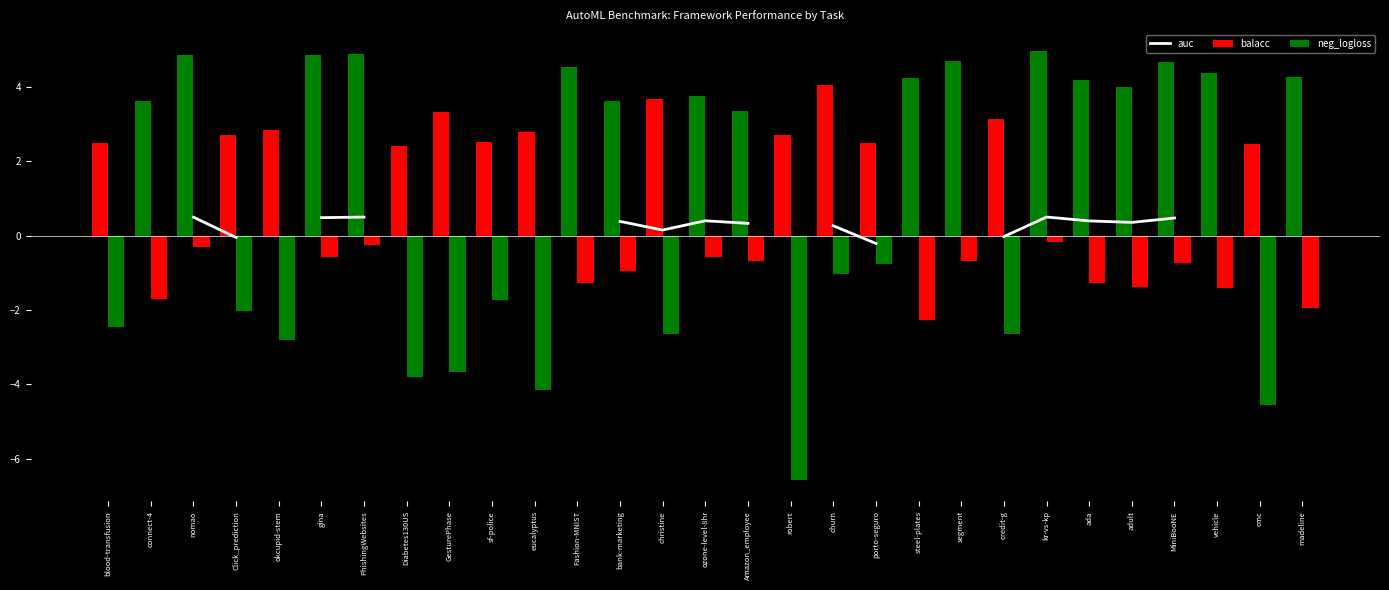

What position from the right is churn?

12